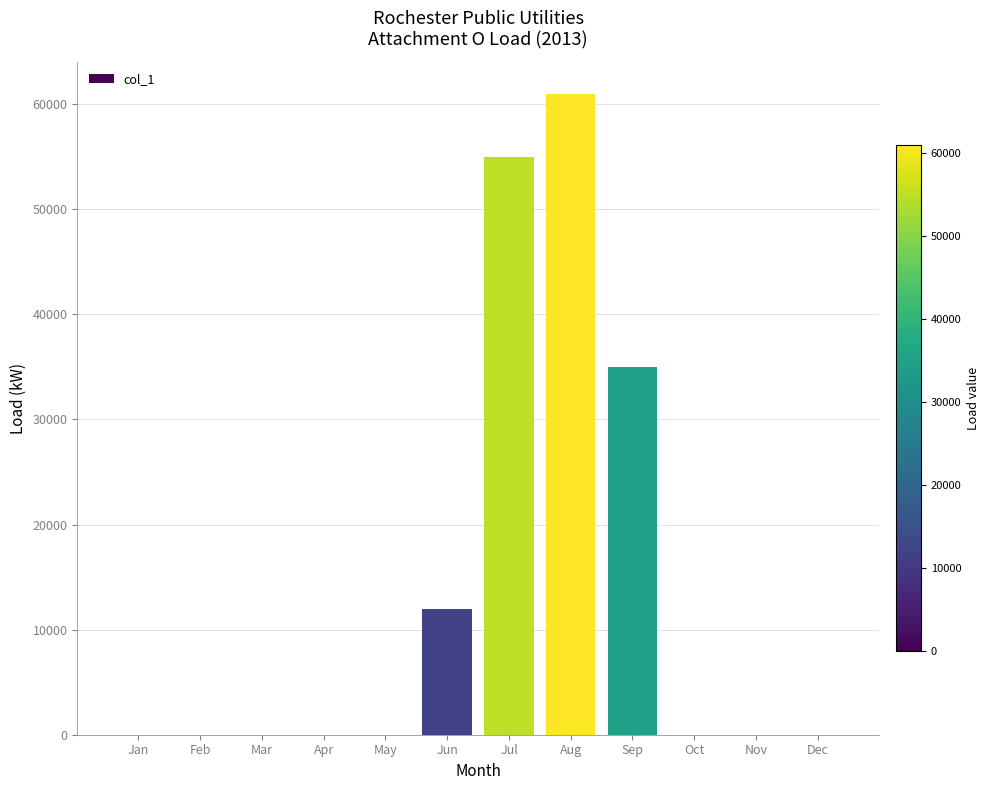

True or false: the data shows -30236 at Dec.

False